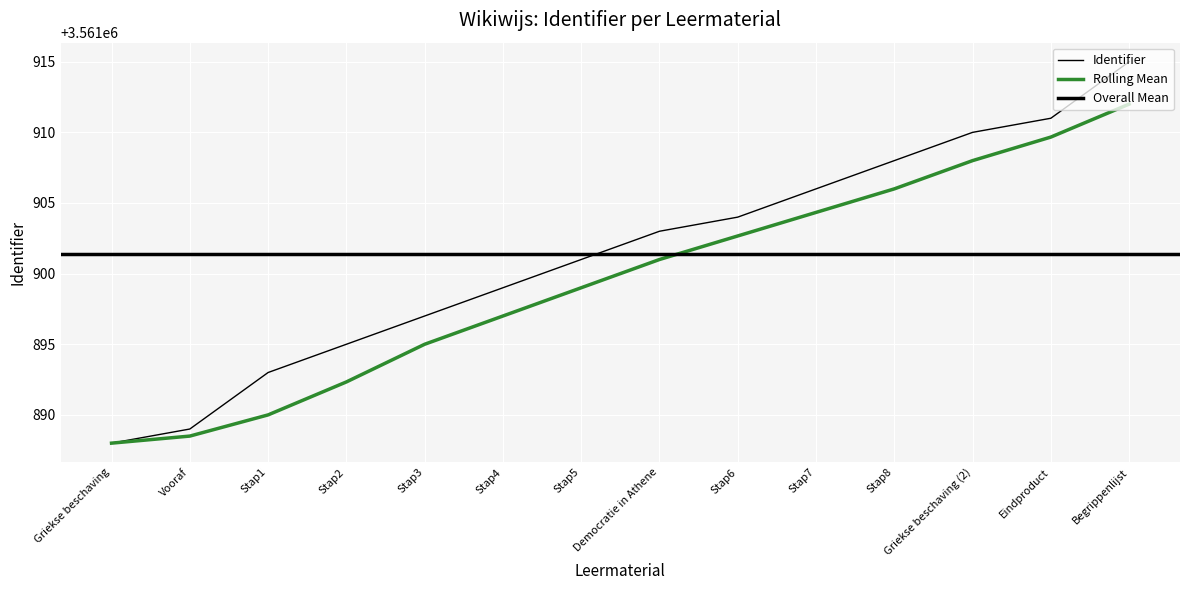

Count the number of values greater than 3561903.

6